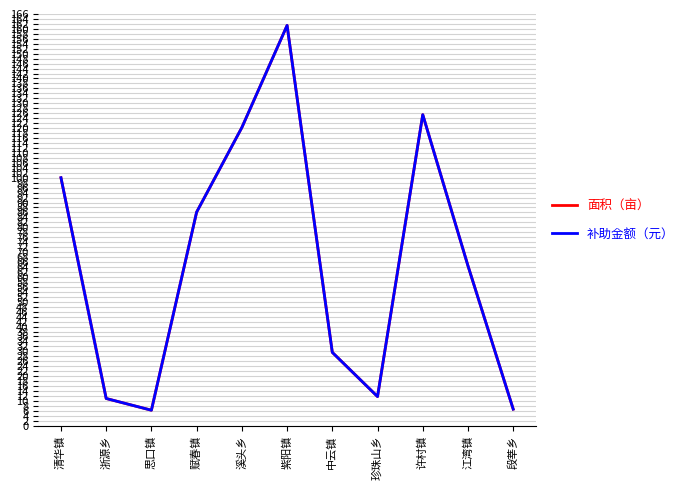

Rank the categories by 面积（亩） value from lowest to highest.

思口镇, 段莘乡, 浙源乡, 珍珠山乡, 中云镇, 江湾镇, 赋春镇, 清华镇, 溪头乡, 许村镇, 紫阳镇